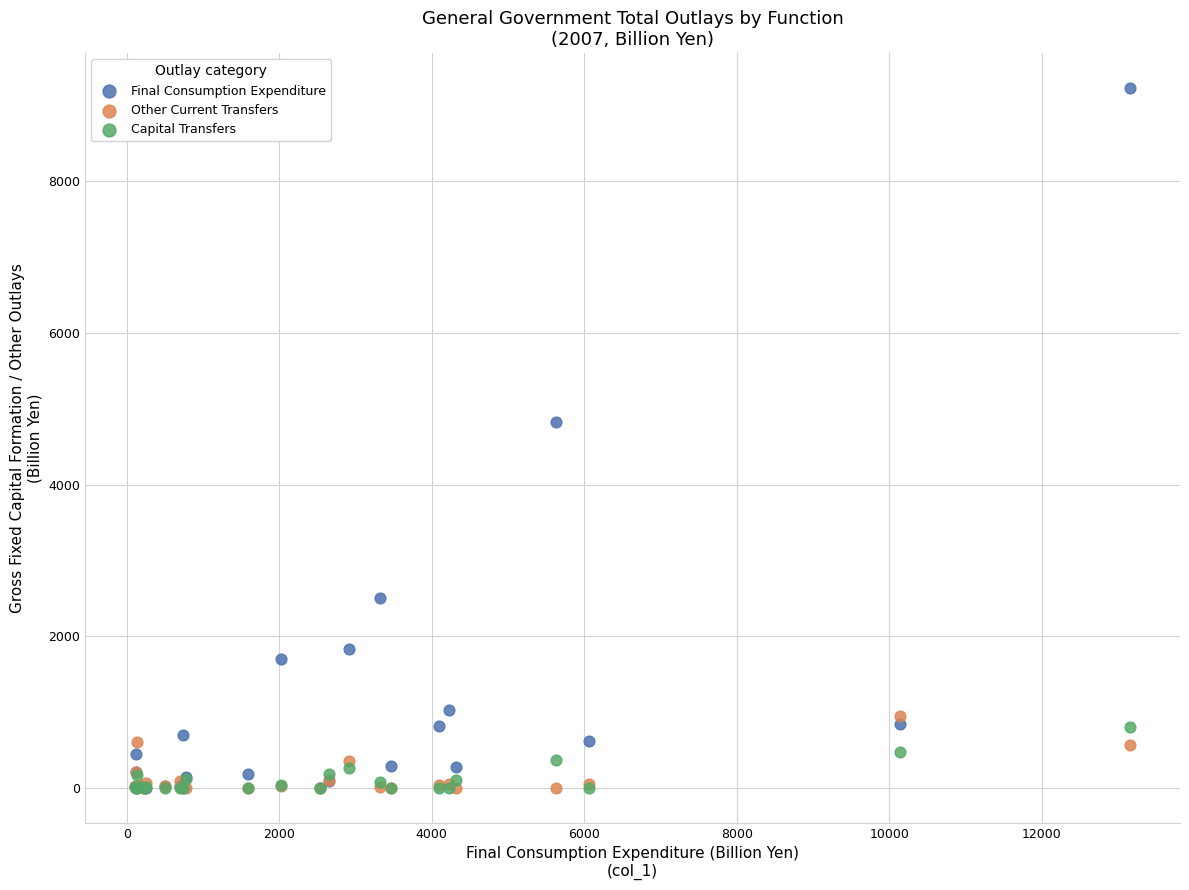

In the Final Consumption Expenditure series, what Y value is closest to 4614?

4822.2